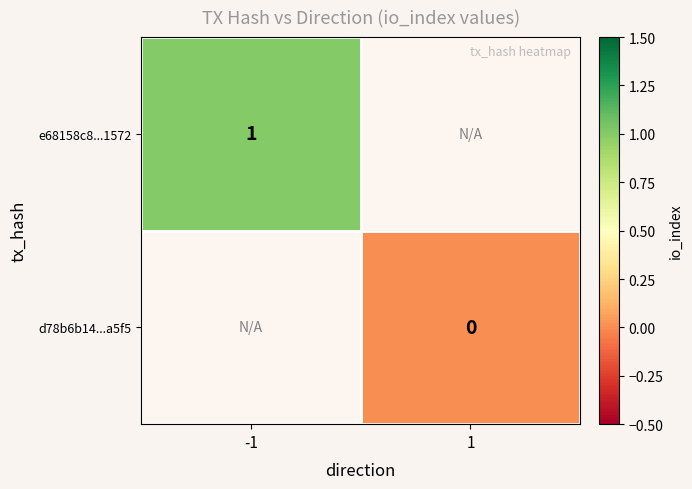

List the labels in order of e68158c8...1572 value, smallest first.

-1, 1